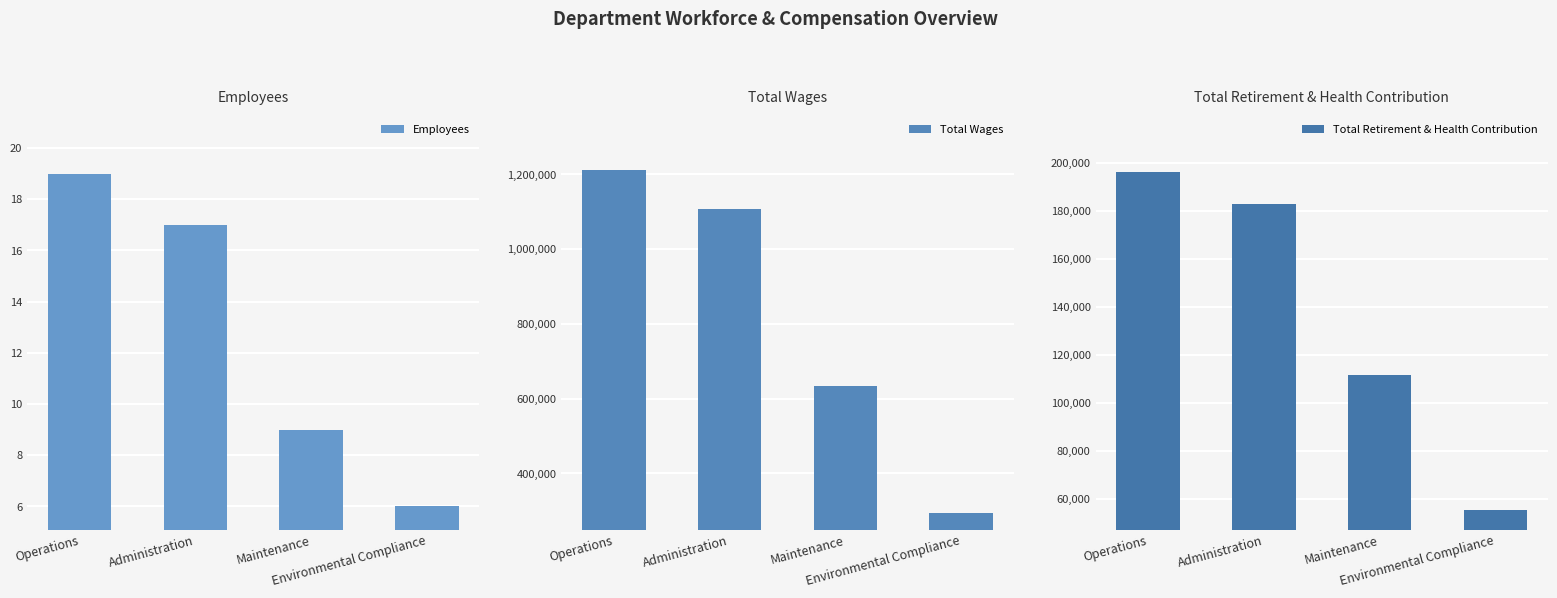

Which category has the highest value across all series?

Operations